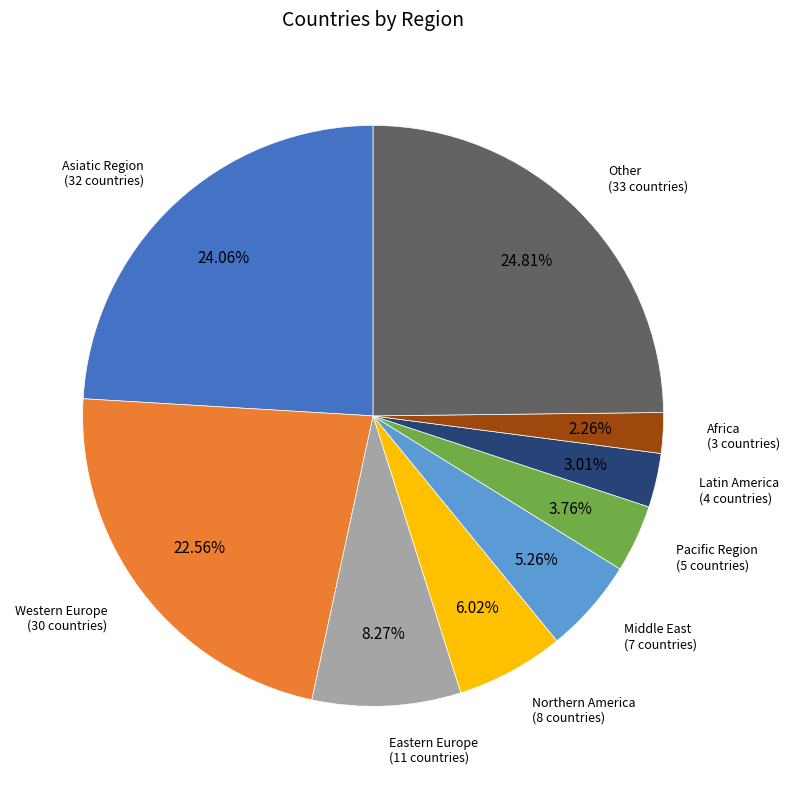

Between Northern America and Asiatic Region, which is larger?

Asiatic Region